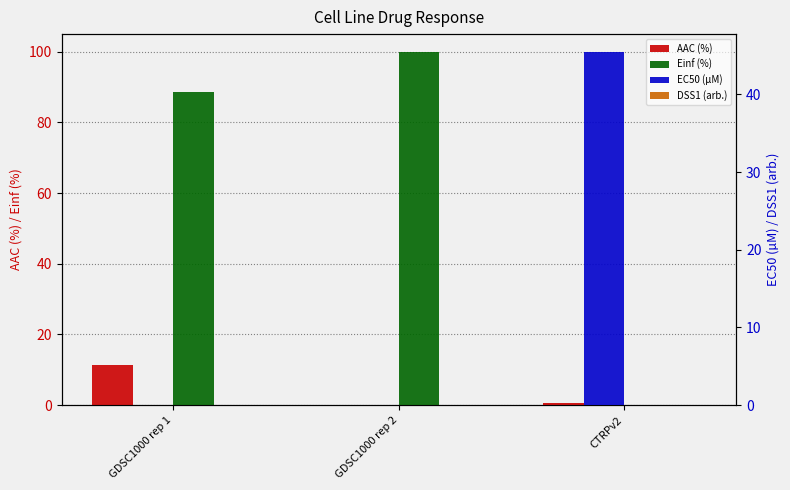

Rank the series by their maximum value, from lowest to highest.

DSS1 (arb.), AAC (%), EC50 (µM), Einf (%)